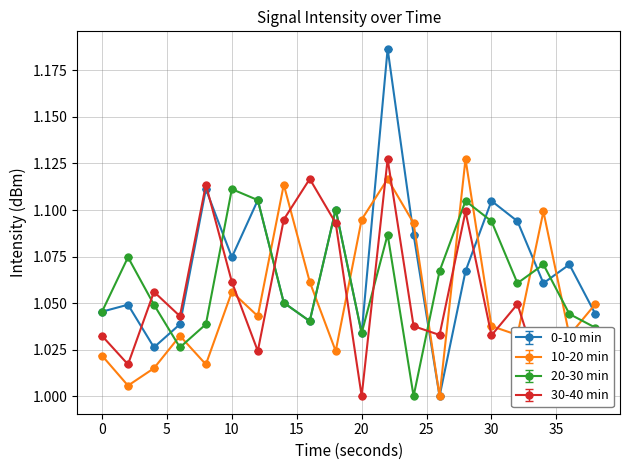

How many times do 10-20 min and 30-40 min cross each other?

9